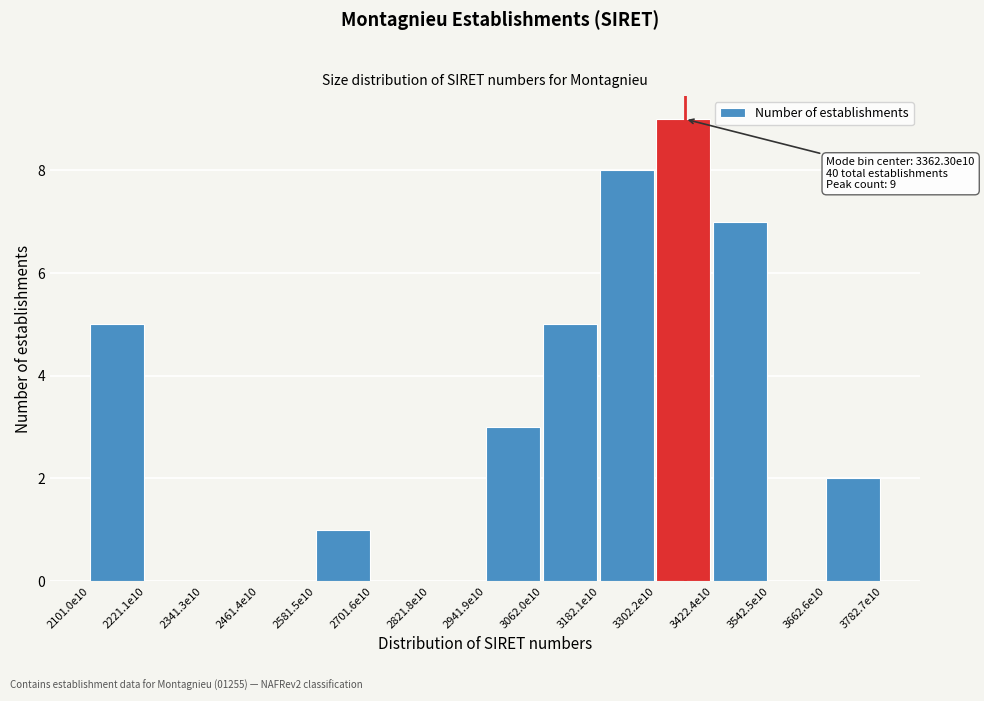

Reading left to right, extract all data points from this chart.

2101.0e10=5	2221.1e10=0	2341.3e10=0	2461.4e10=0	2581.5e10=1	2701.6e10=0	2821.8e10=0	2941.9e10=3	3062.0e10=5	3182.1e10=8	3302.2e10=9	3422.4e10=7	3542.5e10=0	3662.6e10=2